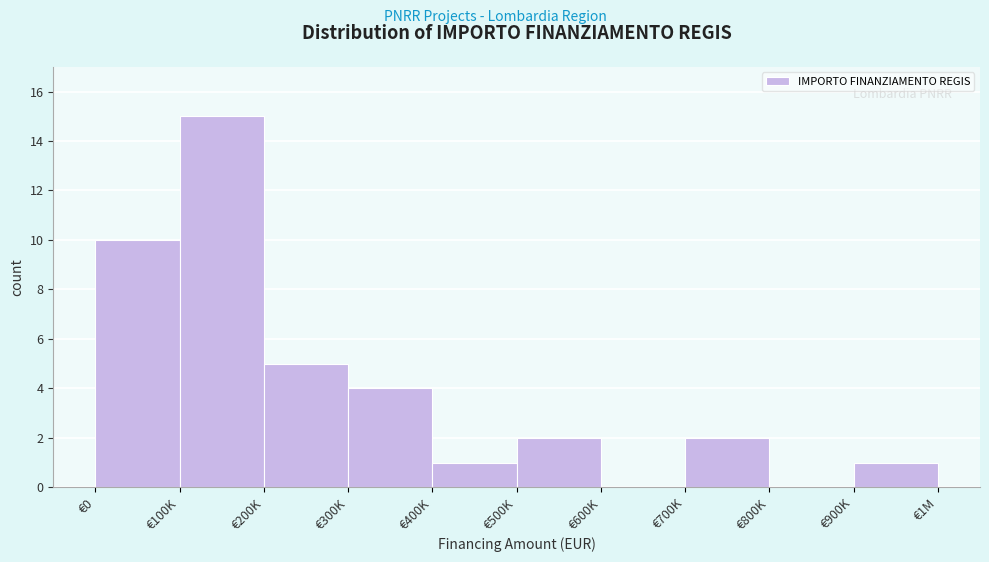

Reading left to right, what are all the values shown in this chart?

€0=10	€100K=15	€200K=5	€300K=4	€400K=1	€500K=2	€600K=0	€700K=2	€800K=0	€900K=1